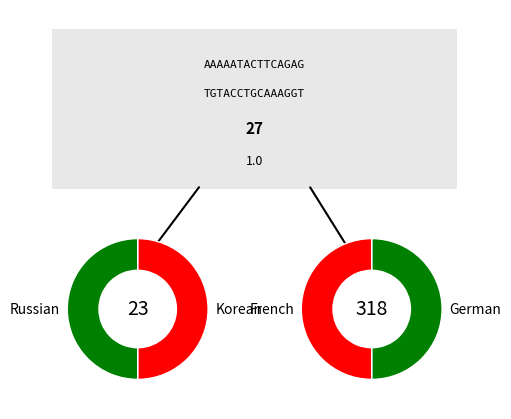

Is Russian the majority of the pie?

No